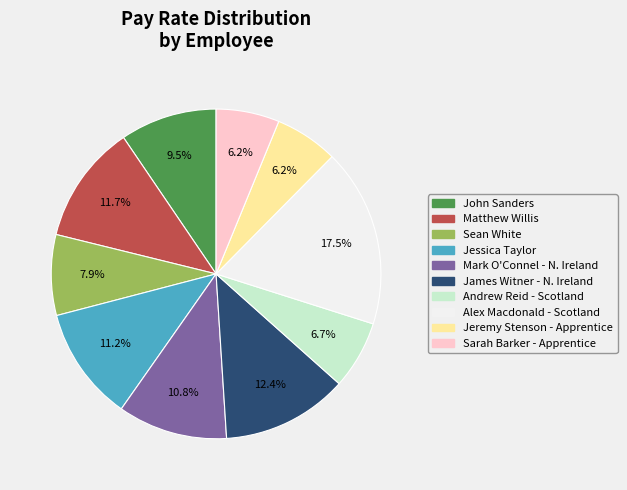

To the nearest percent, what portion does Jessica Taylor represent?

11%